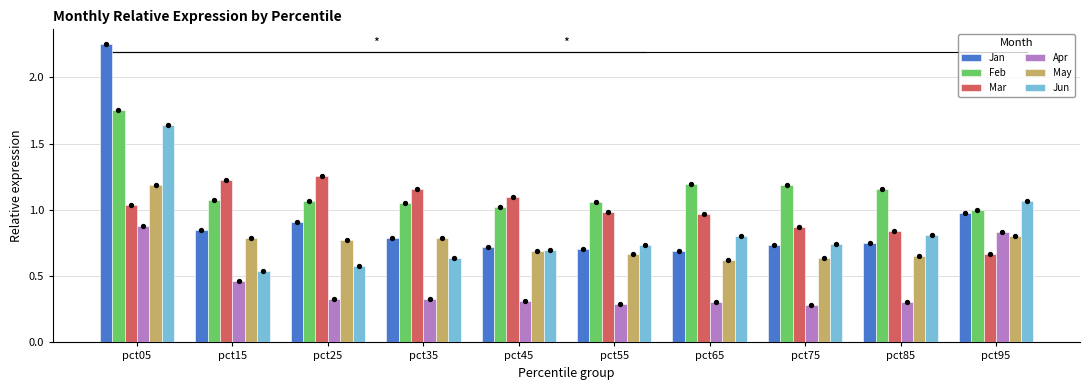

What is the total value across all series at pct35?

4.8